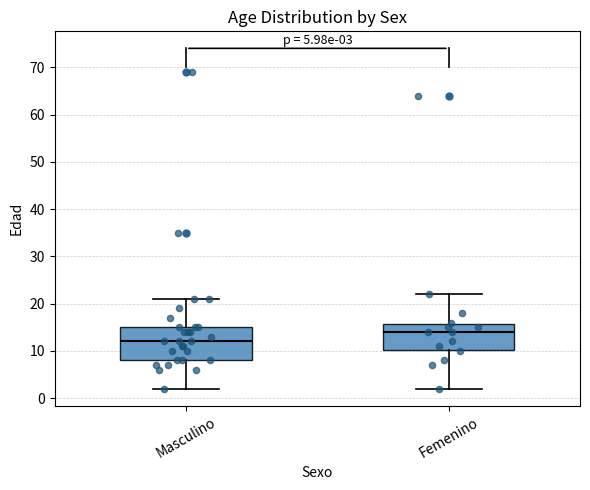

Which box is the tallest, from its lower edge to its upper edge?

Masculino